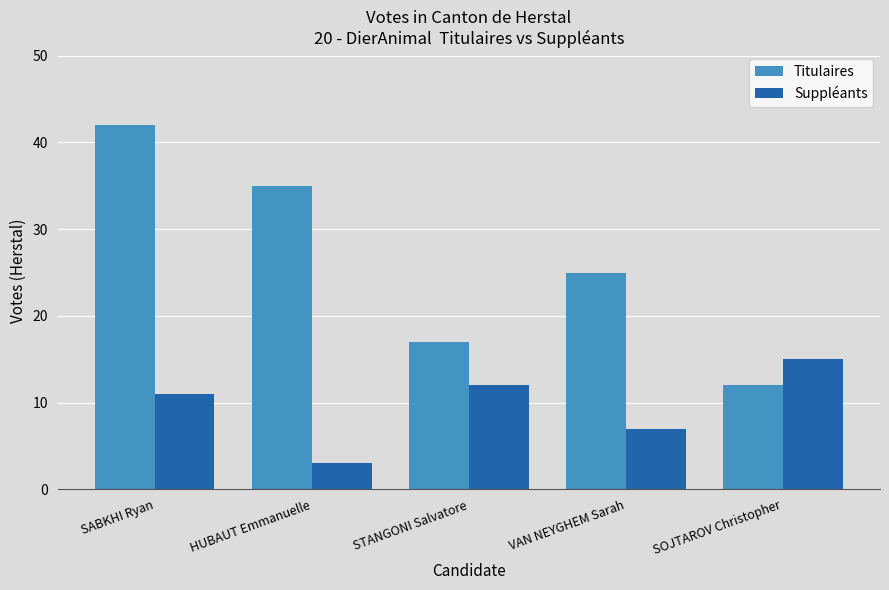

What value does the Suppléants series have at STANGONI Salvatore, to the nearest 10?

10